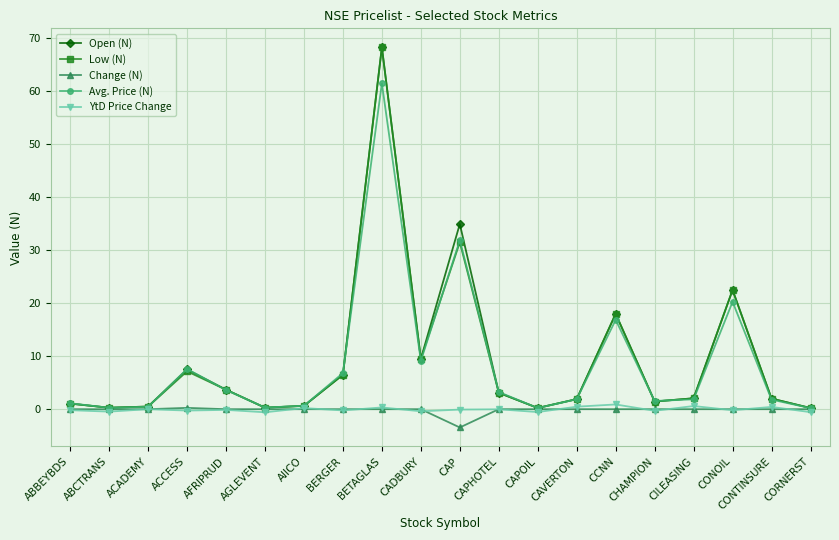

How many interior local valleys does the Open (N) series have?

5